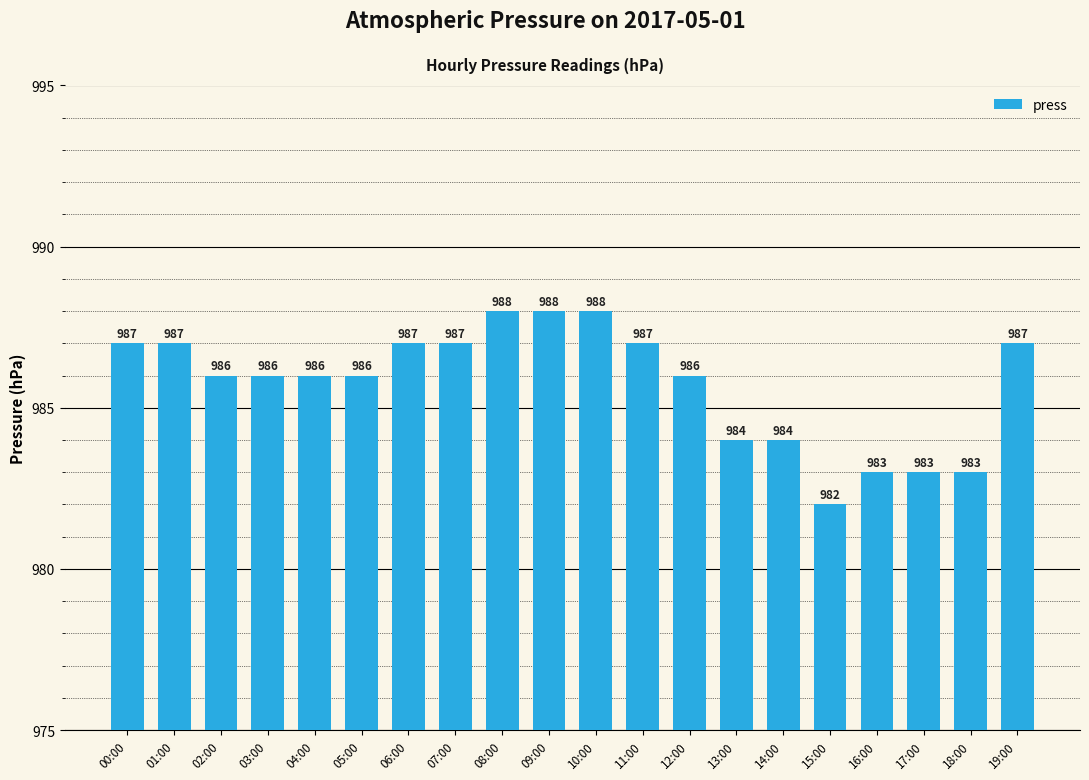

What is the sum of all values?

19715